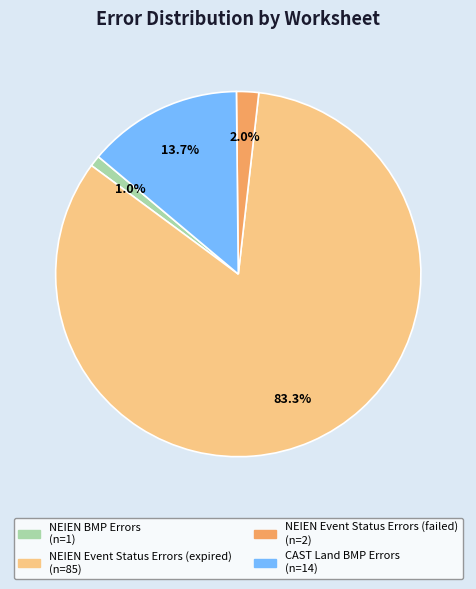

Which slice is the smallest?

NEIEN BMP Errors